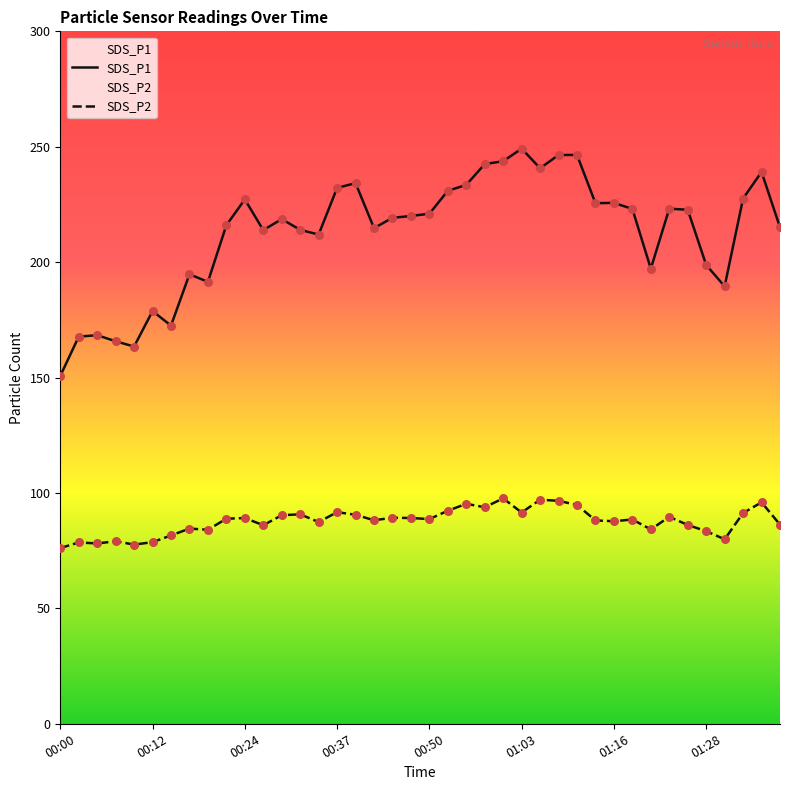

Which series has the largest total across all categories?

SDS_P1